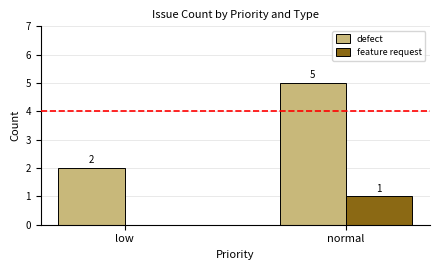

Is it true that defect equals 1 at low?

False